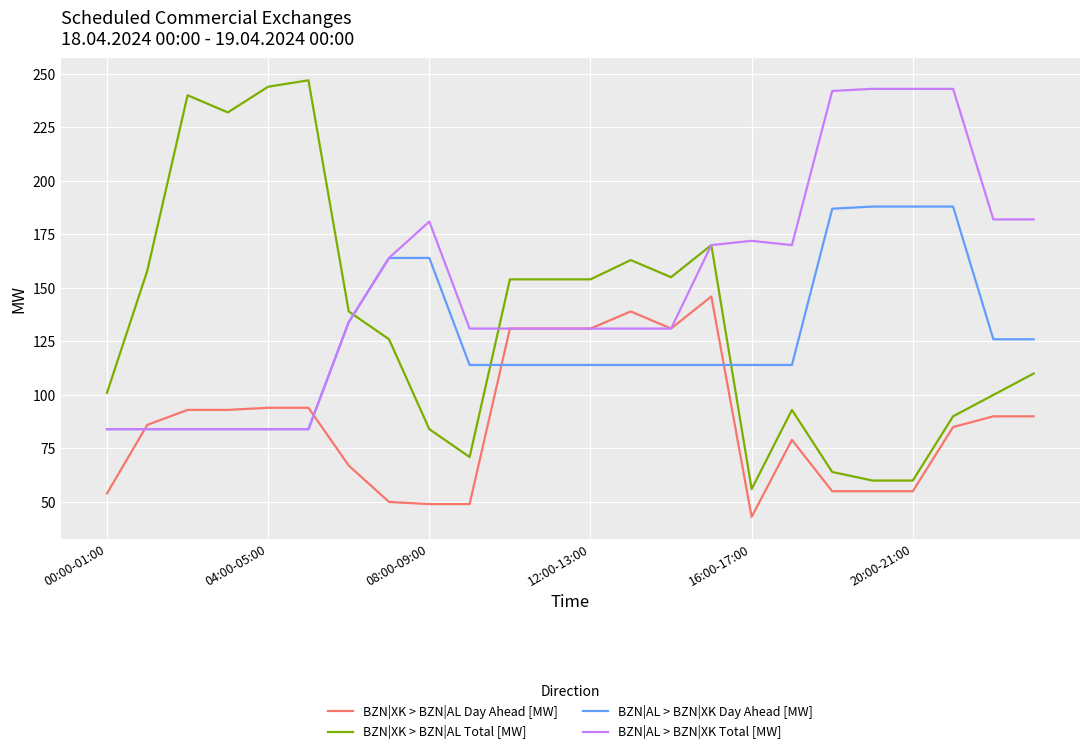

List the series in order of their overall mean, highest first.

BZN|AL > BZN|XK Total [MW], BZN|XK > BZN|AL Total [MW], BZN|AL > BZN|XK Day Ahead [MW], BZN|XK > BZN|AL Day Ahead [MW]